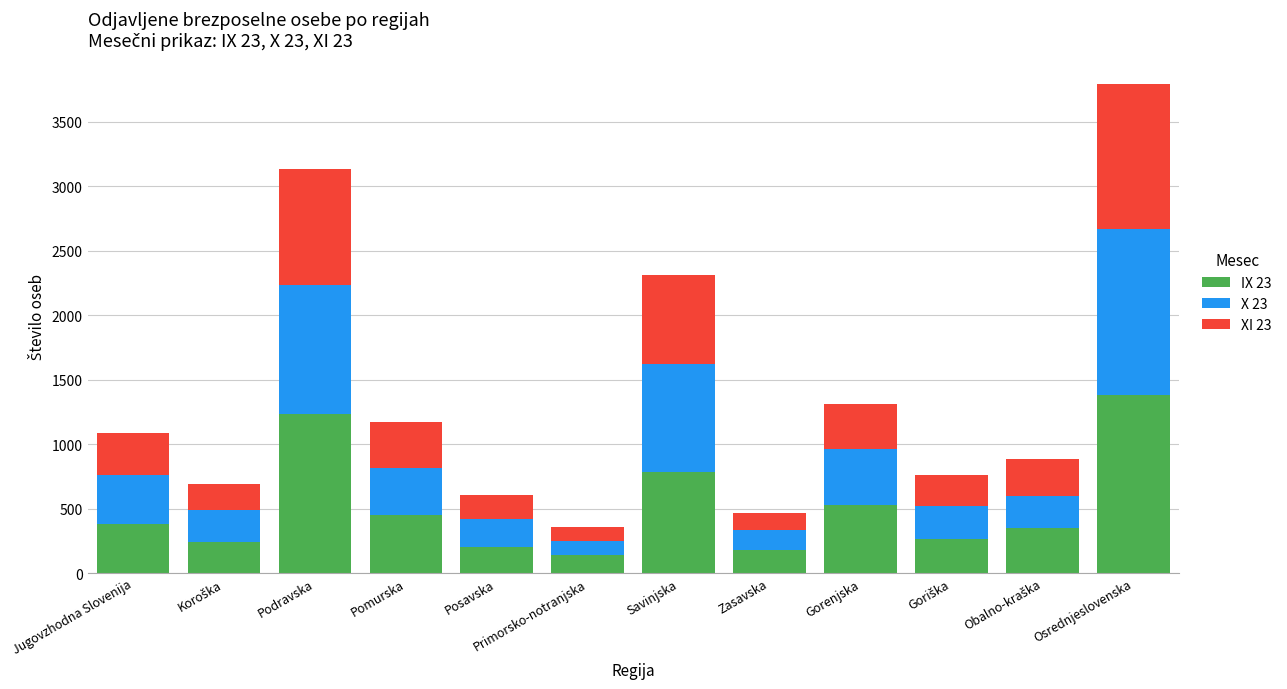

What is the total value across all series at Pomurska?

1168